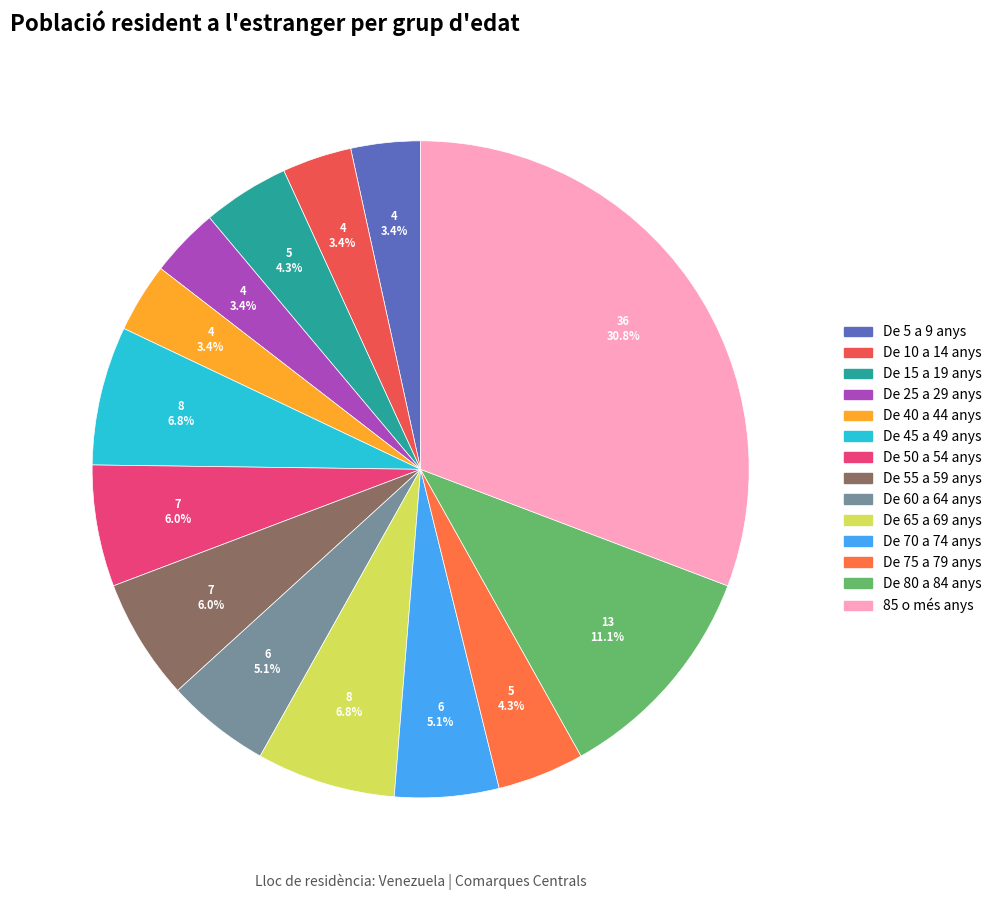

To the nearest percent, what is the average slice percentage?

7%